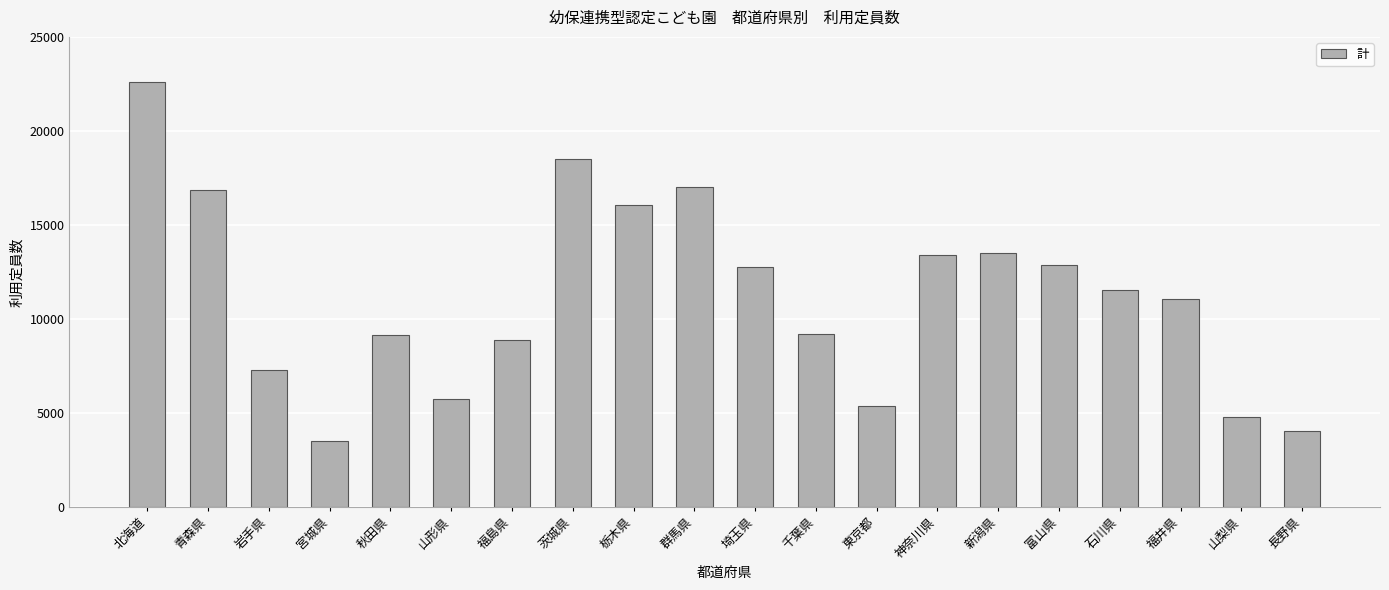

What is the difference between the maximum and minimum values?

19122